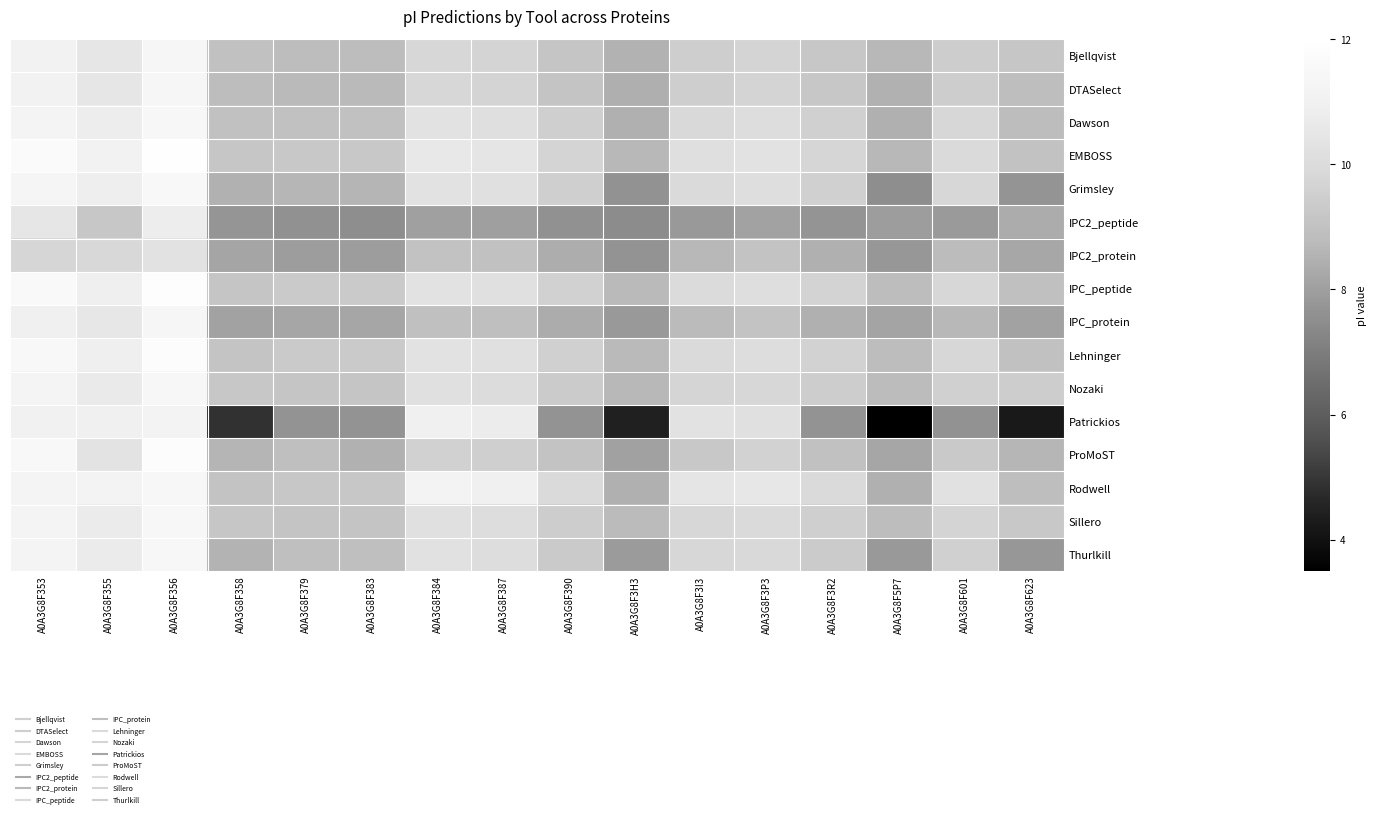

What is the difference between the highest and lowest values at A0A3G8F379?

1.8